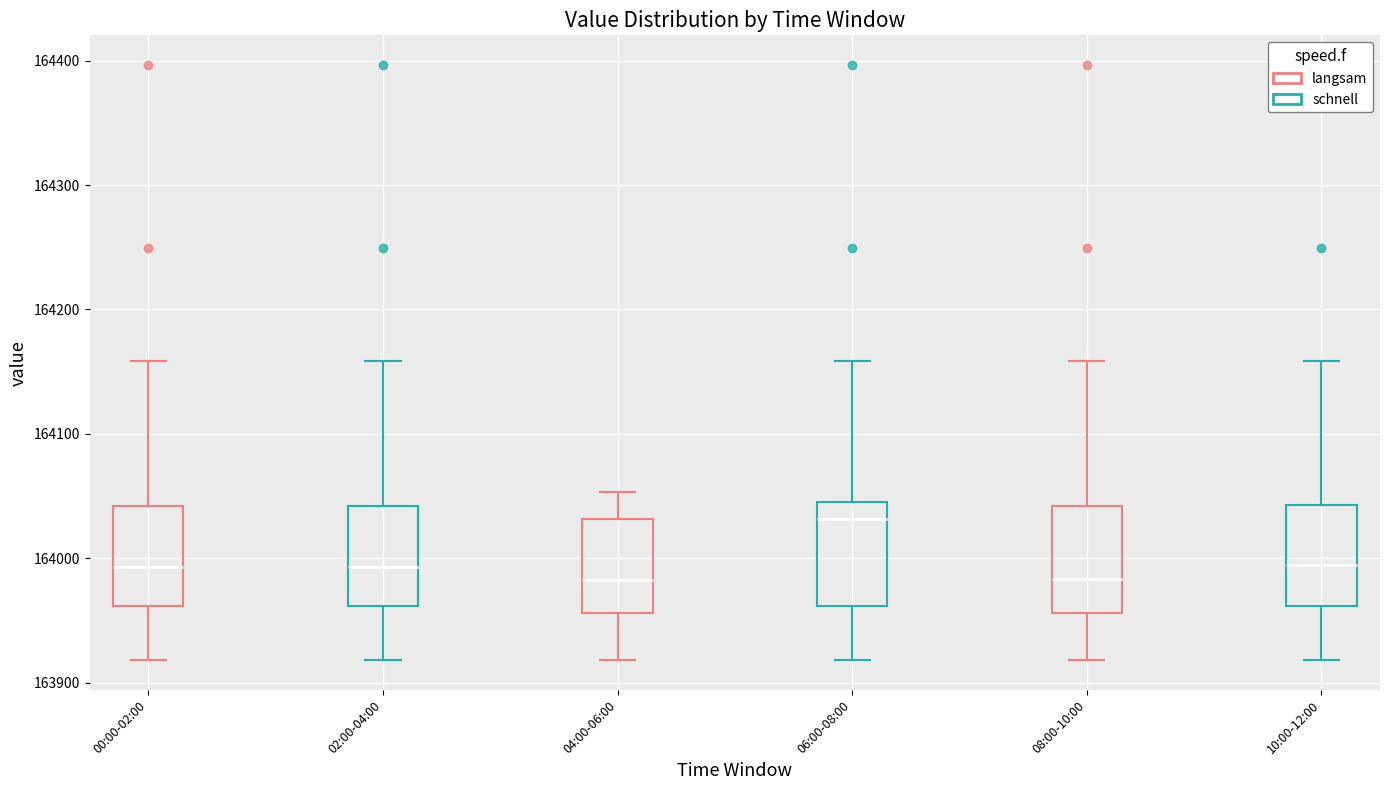

Reading left to right, transcribe this box plot: for each box, give where its median line is, the range the box spans, and where its two whiskers end, as read against the y-axis. The values are not printed on the chart, so give them approximately, as read against the axis.

00:00-02:00: median 163990, box 163960 to 164040, whiskers 163920 to 164160
02:00-04:00: median 163990, box 163960 to 164040, whiskers 163920 to 164160
04:00-06:00: median 163980, box 163960 to 164030, whiskers 163920 to 164050
06:00-08:00: median 164030, box 163960 to 164050, whiskers 163920 to 164160
08:00-10:00: median 163980, box 163960 to 164040, whiskers 163920 to 164160
10:00-12:00: median 163990, box 163960 to 164040, whiskers 163920 to 164160